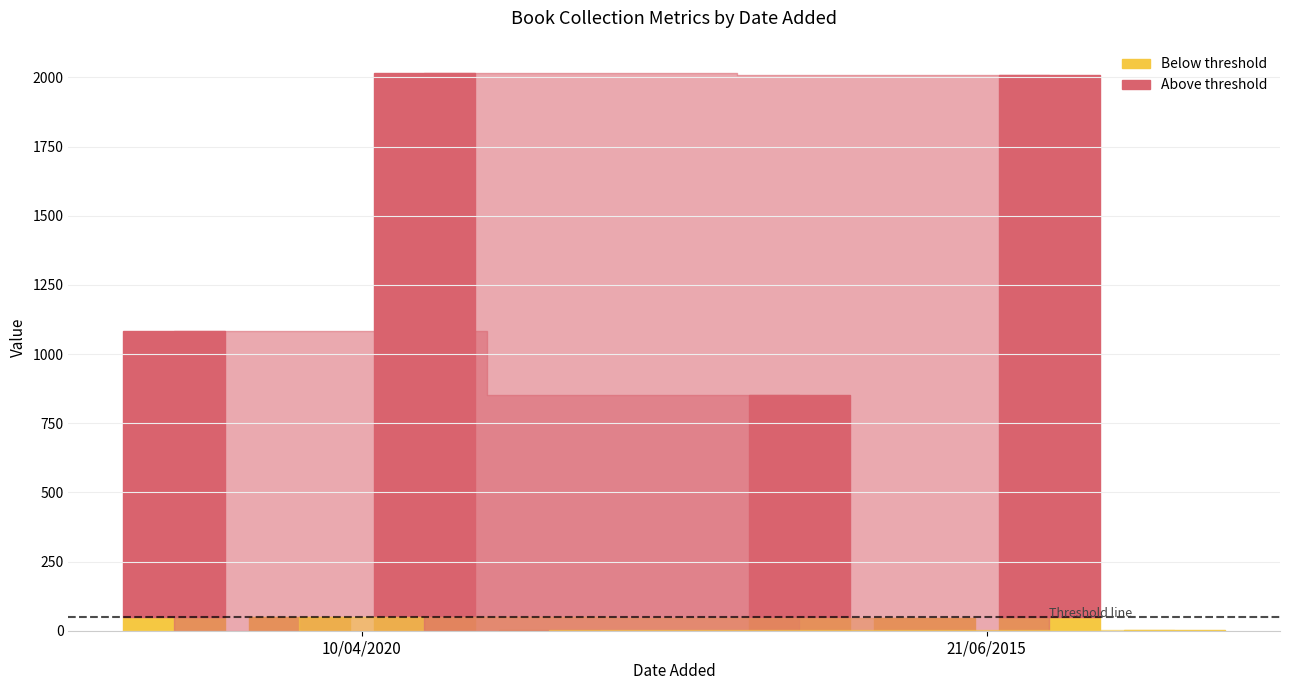

What is the spread (max minus min) of values at 21/06/2015?

2006